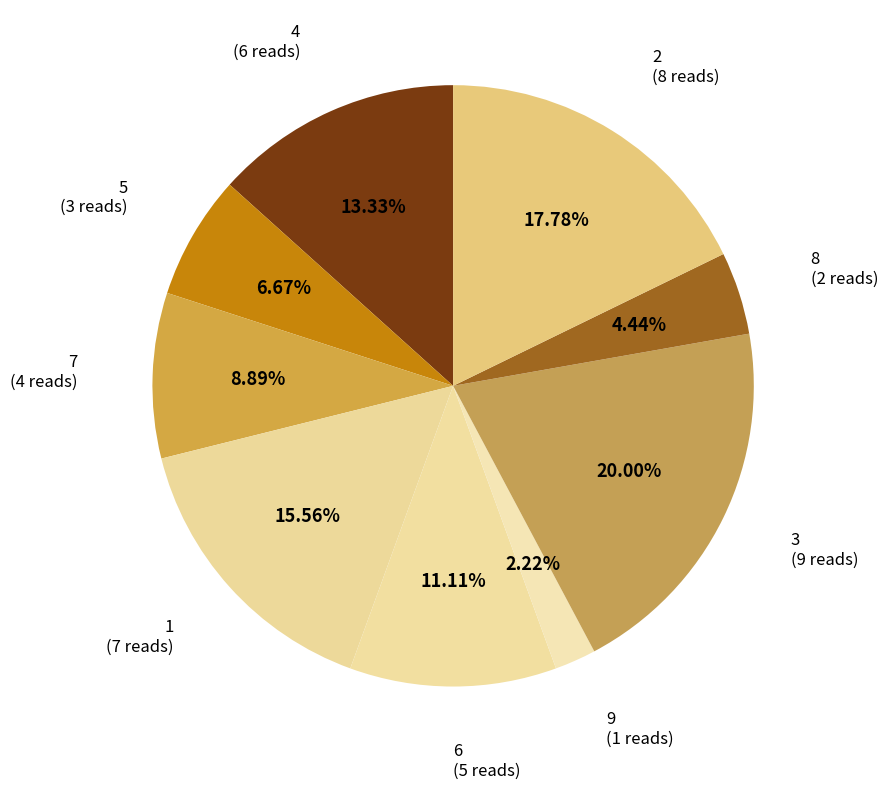

Count the number of slices in the pie.

9